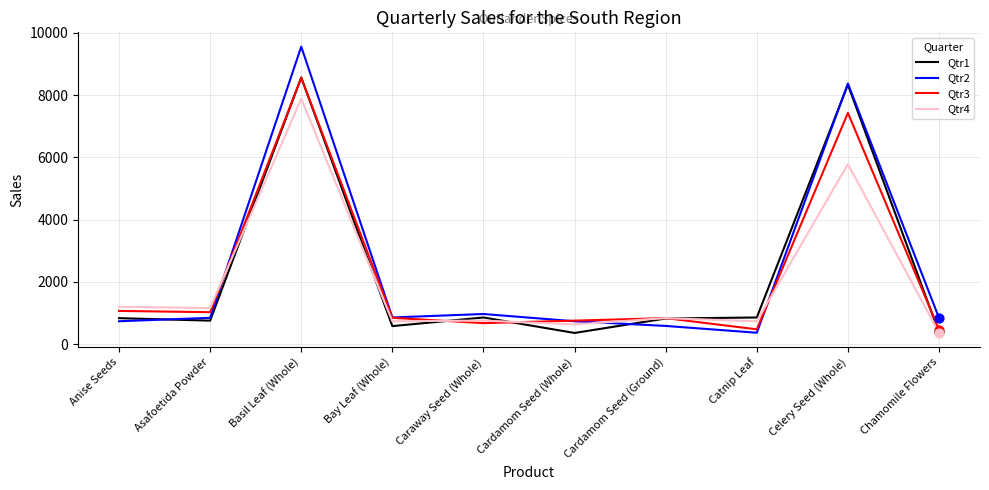

Is the value of Qtr2 at Bay Leaf (Whole) greater than the value of Qtr3 at Cardamom Seed (Whole)?

Yes